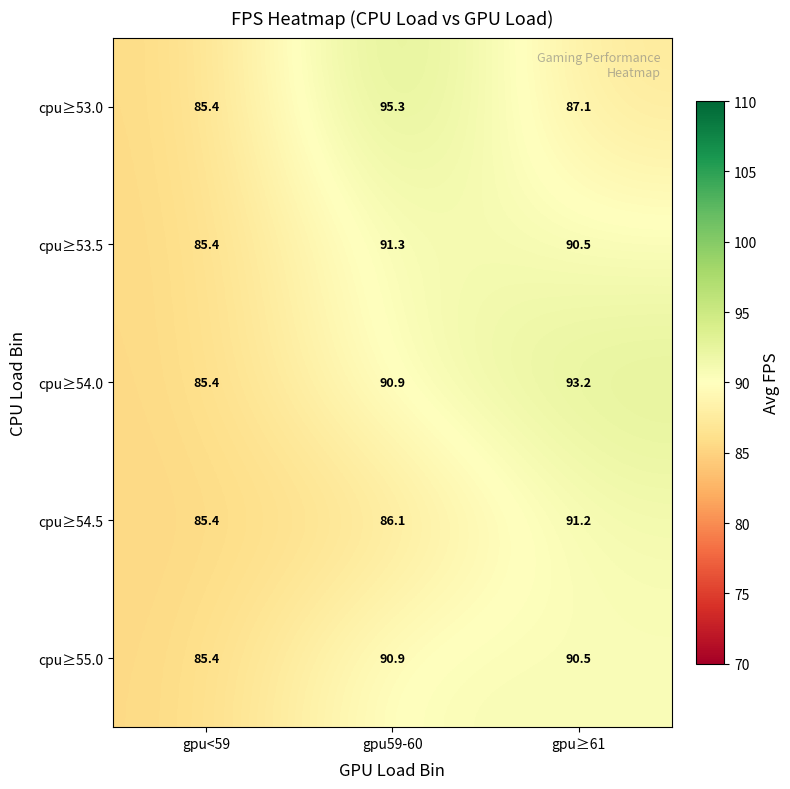

True or false: cpu≥53.0 has a value of 140.5 at gpu≥61.

False